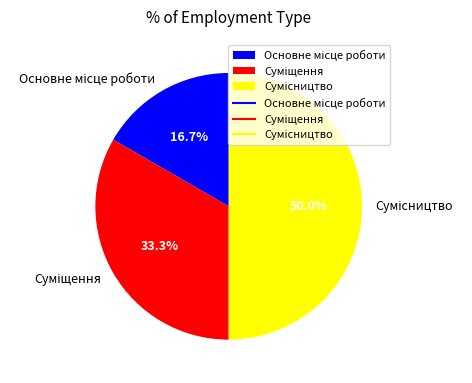

How many segments does this pie chart have?

3